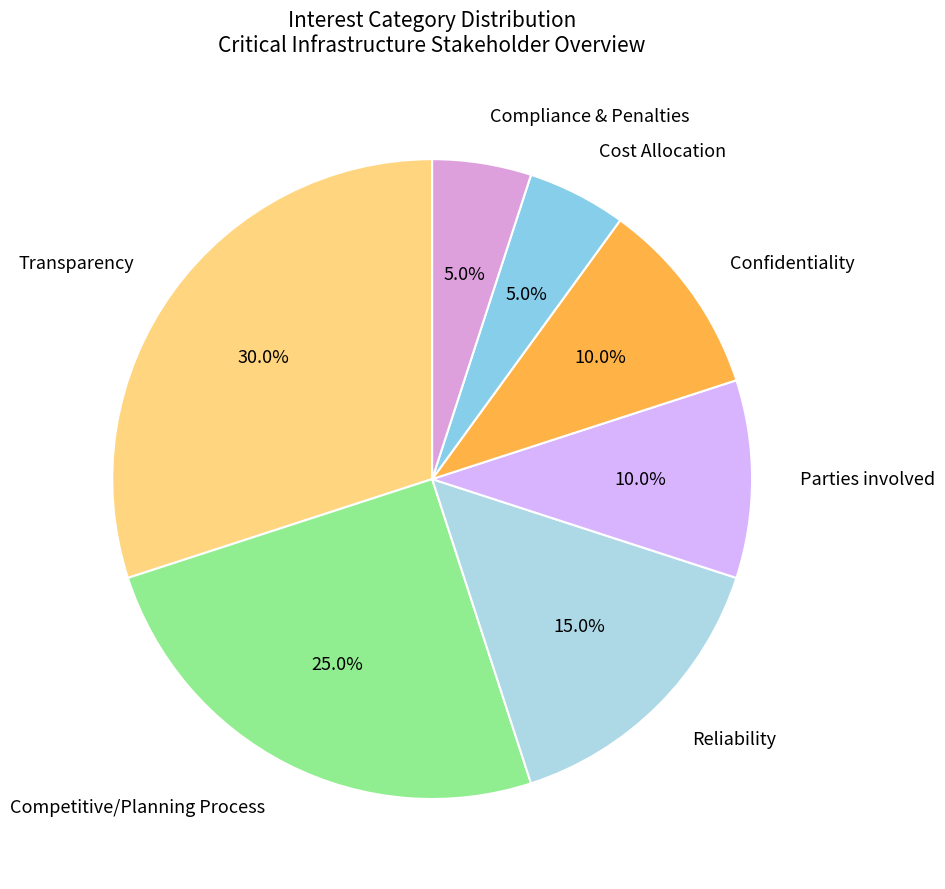

To the nearest percent, what portion does Competitive/Planning Process represent?

25%